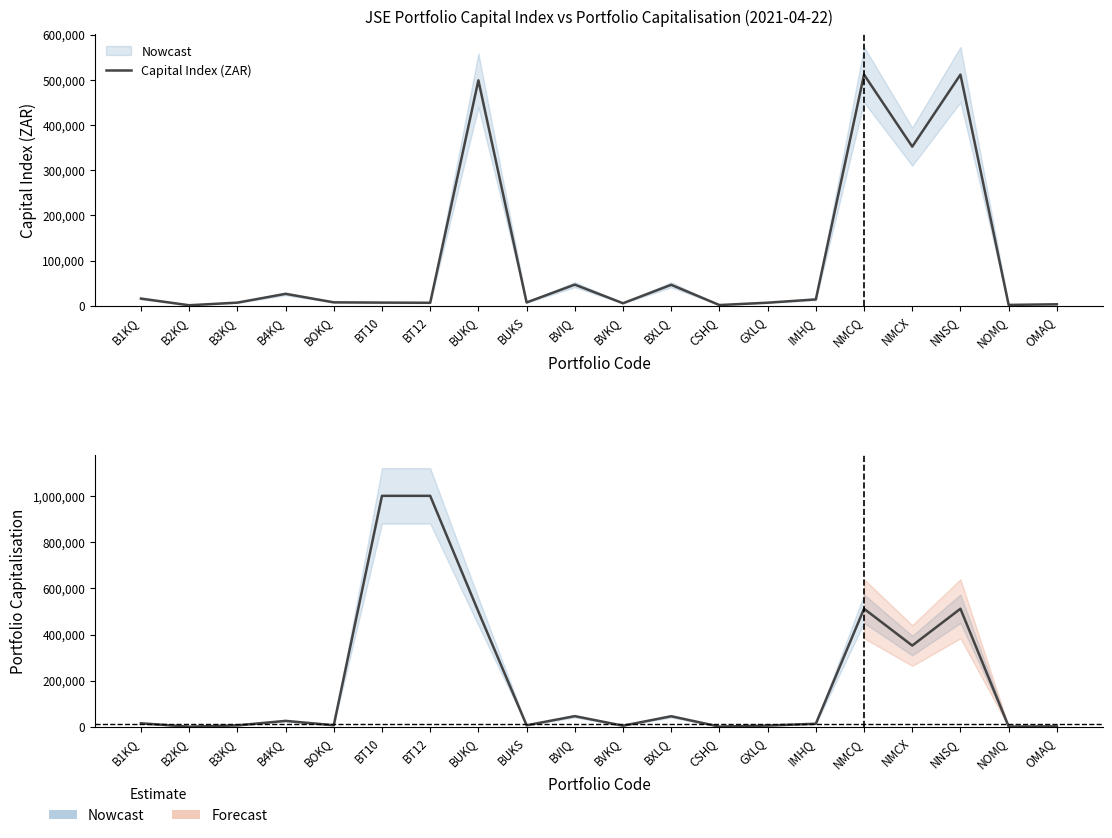

How many lines are shown in the chart?

2